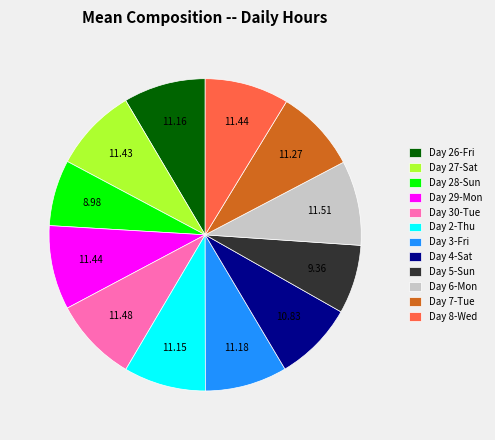

Do Day 28-Sun and Day 5-Sun together represent more than half of the pie?

No